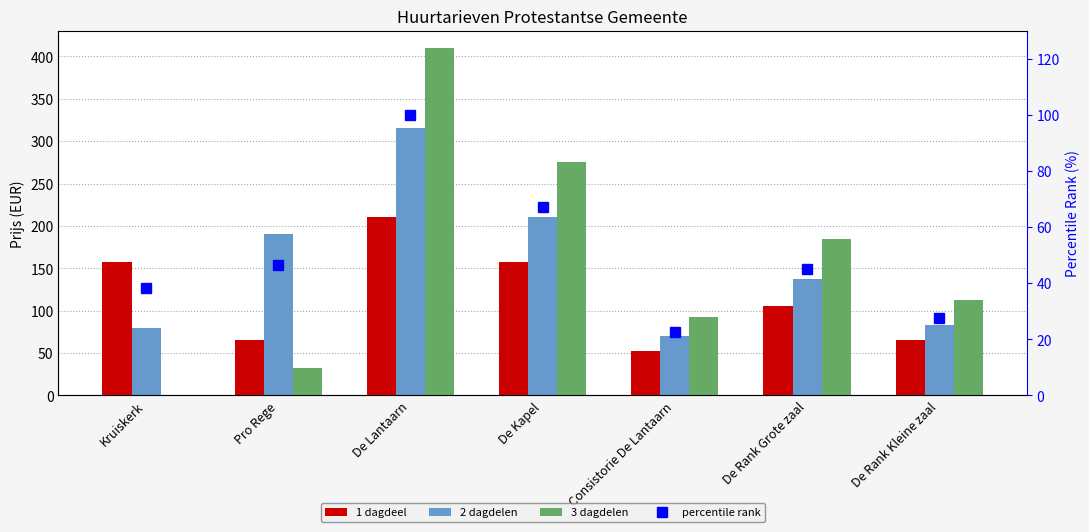

What is the total value across all series at Kruiskerk?

275.9